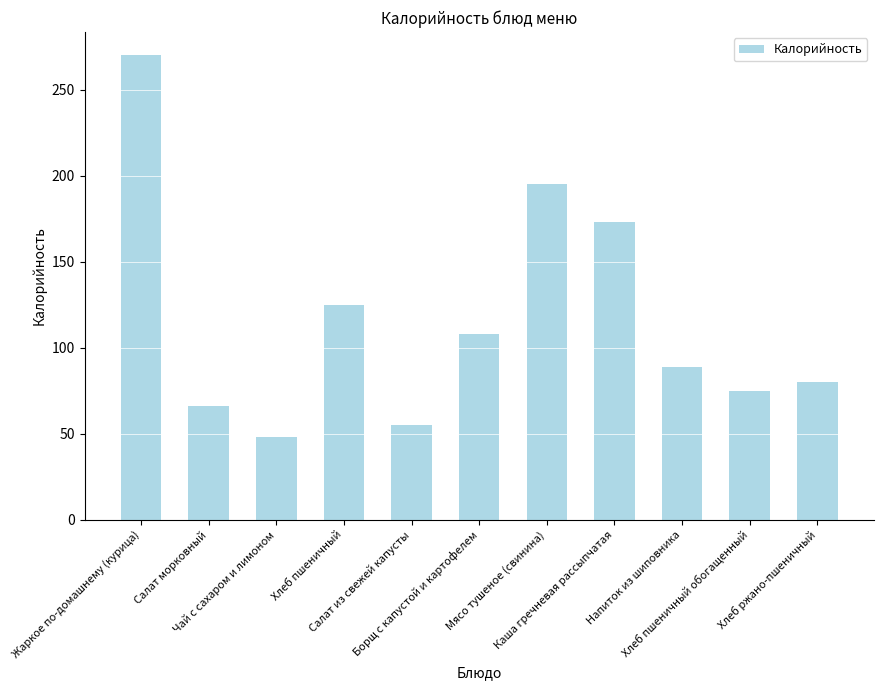

Which category has the highest value across all series?

Жаркое по-домашнему (курица)